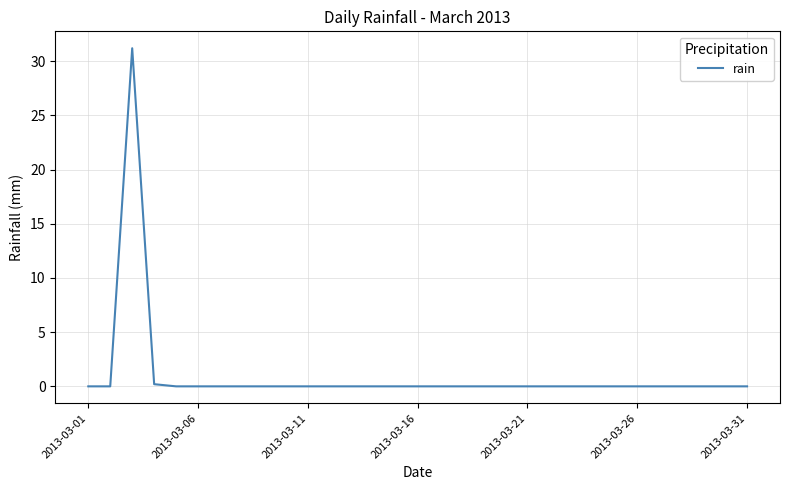

What is the difference between the maximum and minimum values?

31.2